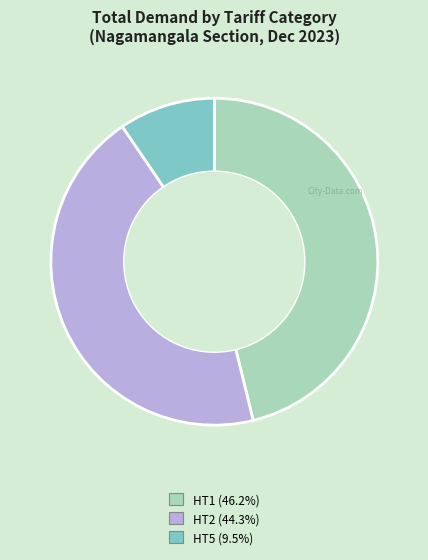

Does any single category account for the majority?

No